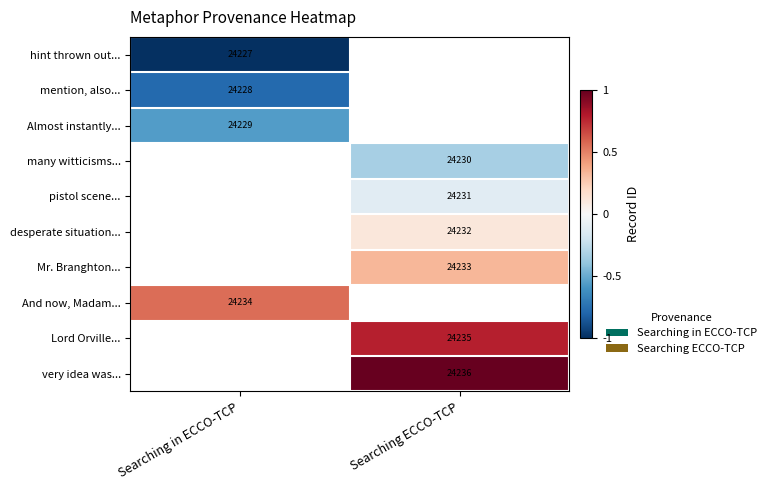

The Almost instantly... series shows 7086 at Searching in ECCO-TCP. True or false?

False